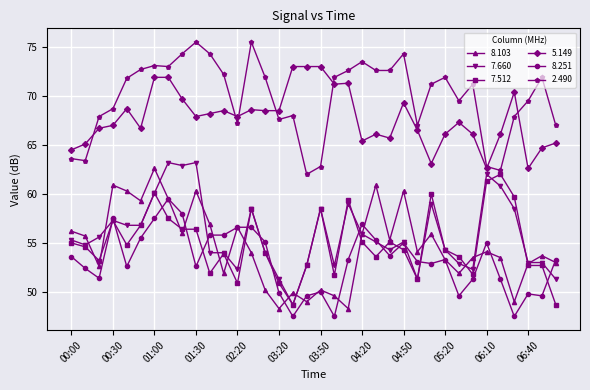

What is the smallest value displayed?

47.5